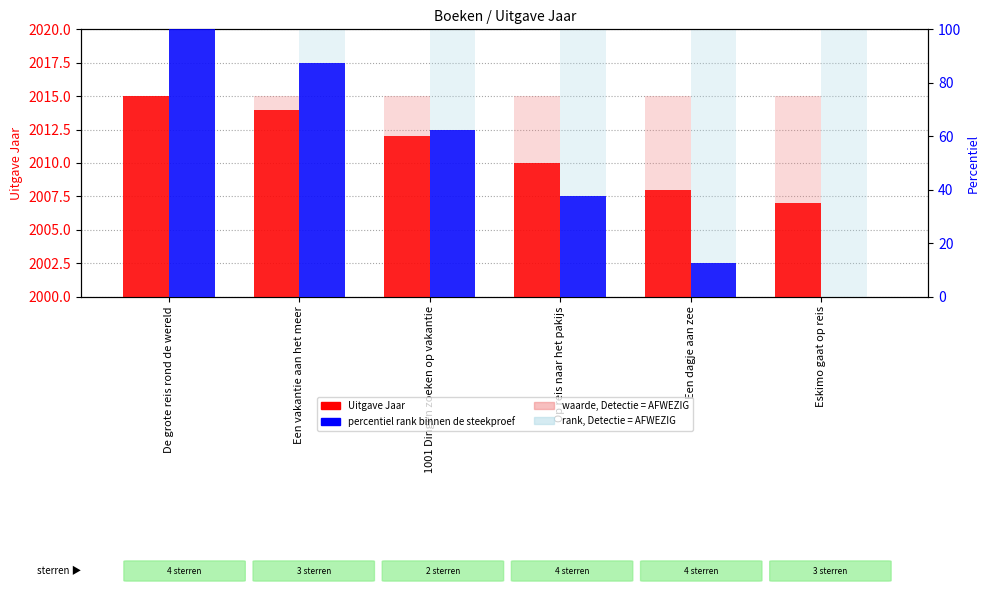

Which series has the largest total across all categories?

waarde, Detectie = AFWEZIG